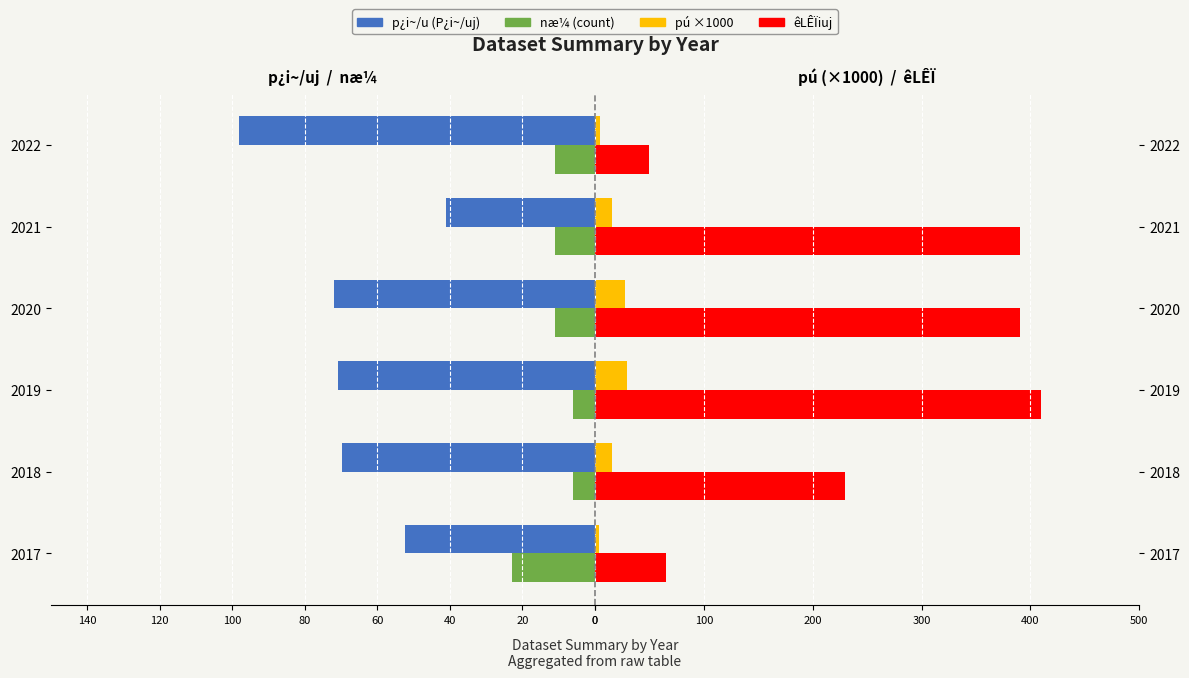

Which series has the widest spread of values?

êLÊÏ